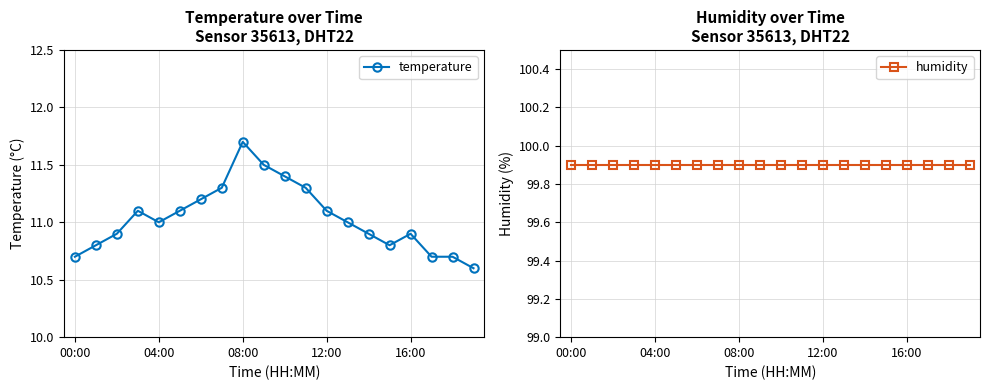

Where is the first local minimum for temperature?

04:00